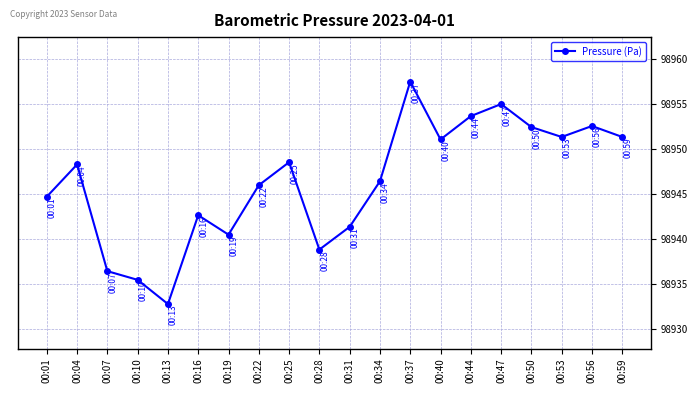

What is the change in value from 00:16 to 00:56?

+9.9